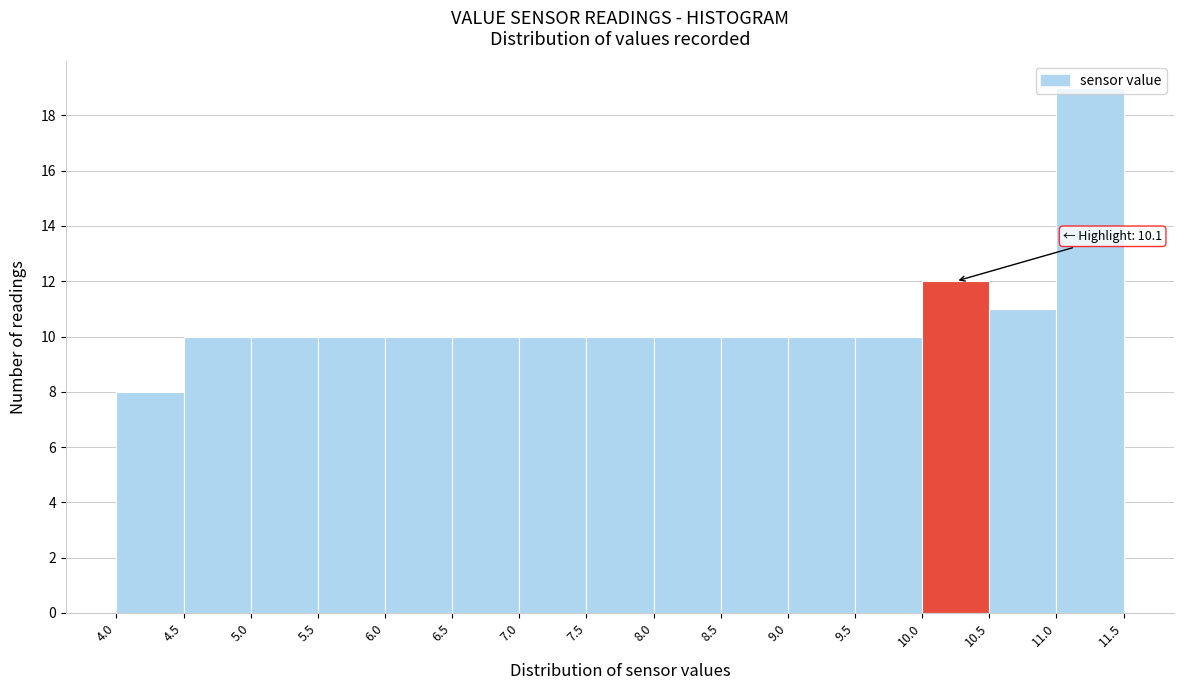

Over which range of the x-axis is the bar tallest?

11.0 to 11.5